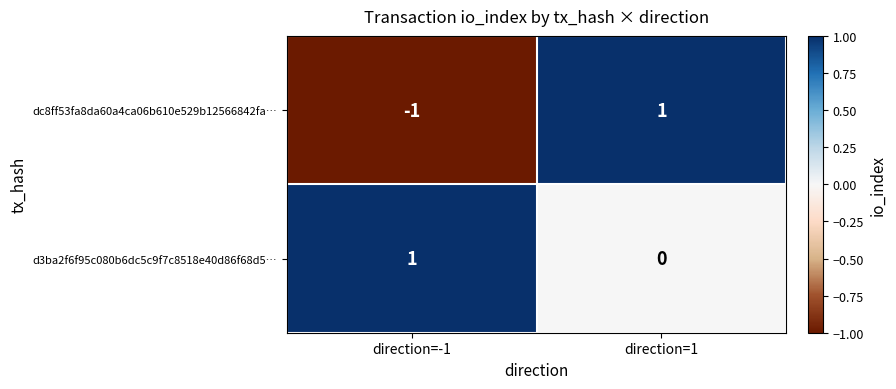

Between direction=-1 and direction=1, which series saw the biggest shift?

dc8ff53fa8da60a4ca06b610e529b12566842fa…